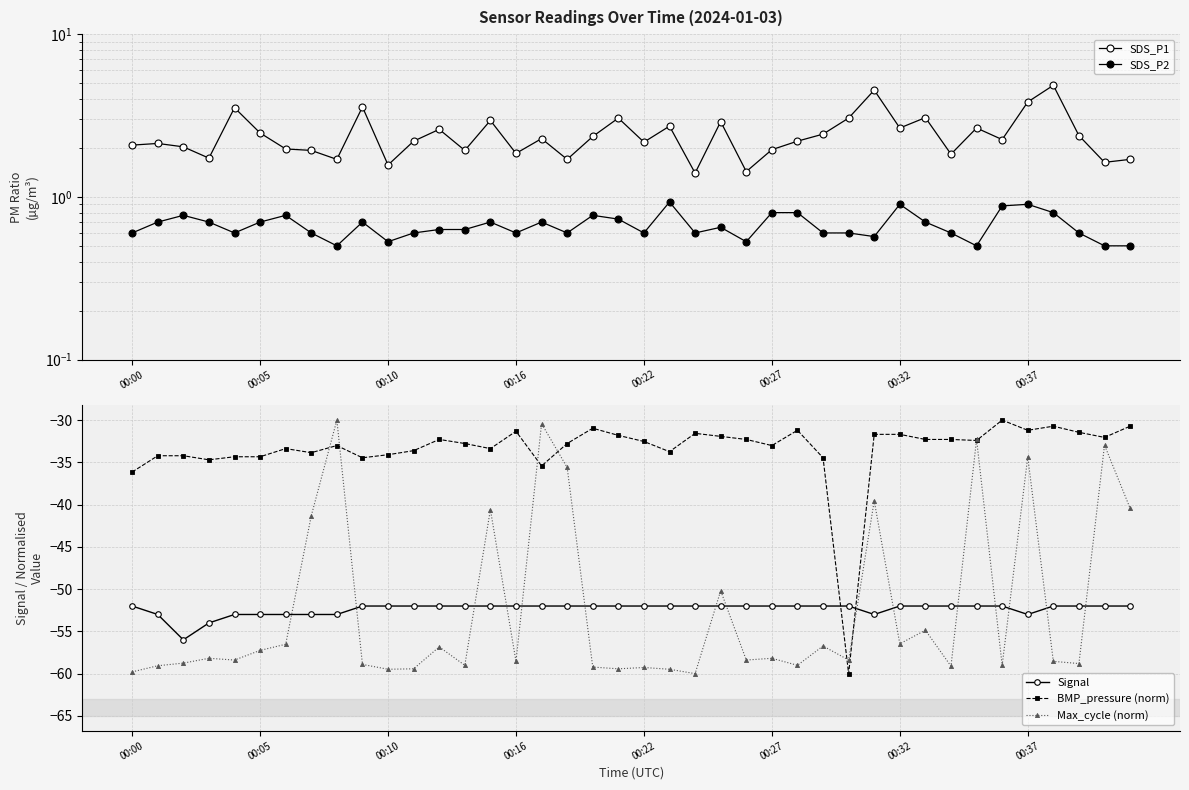

Rank the series at 12 from highest to lowest value.

SDS_P1, SDS_P2, BMP_pressure (norm), Signal, Max_cycle (norm)